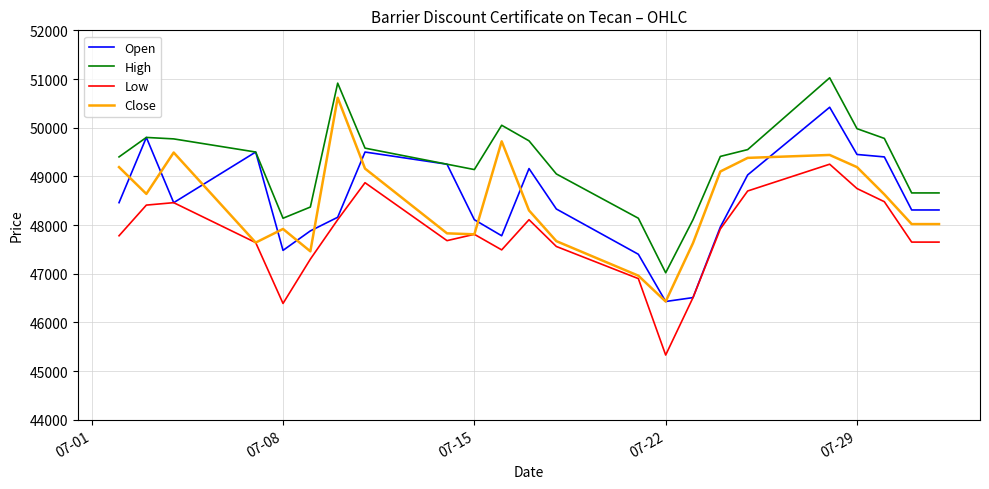

True or false: High and Close intersect in this chart.

False